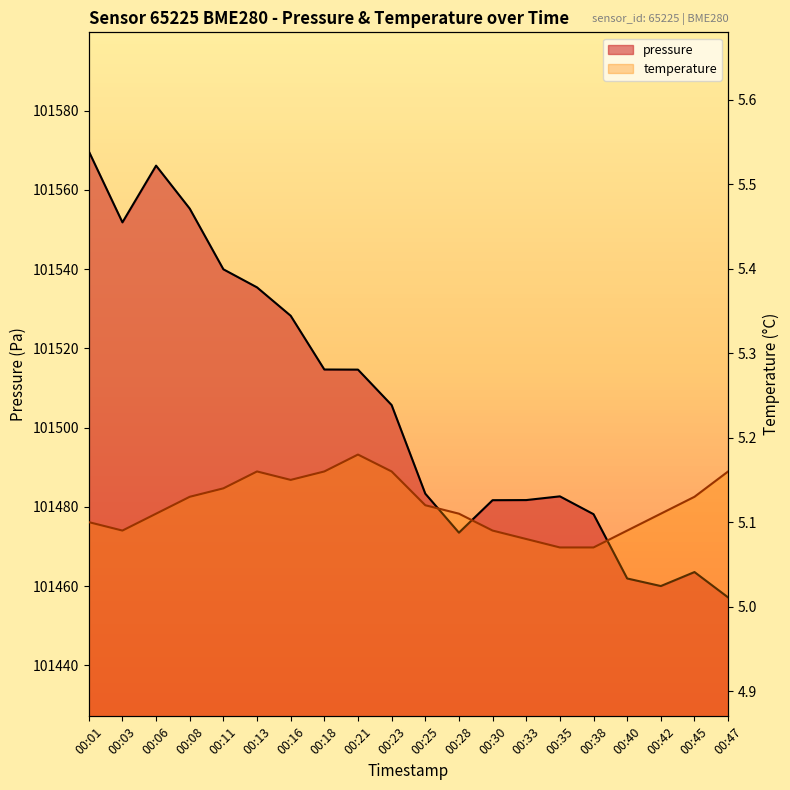

Between 00:21 and 00:23, which series saw the biggest shift?

pressure